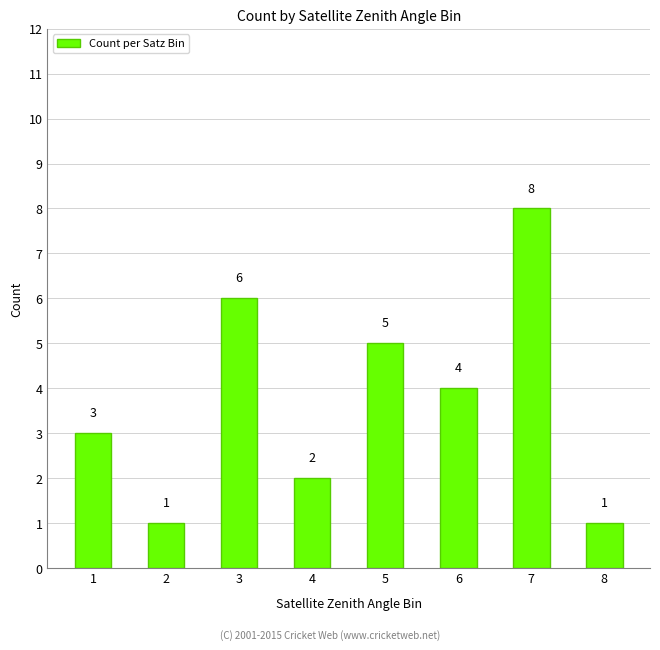

What is the maximum value shown in the chart?

8